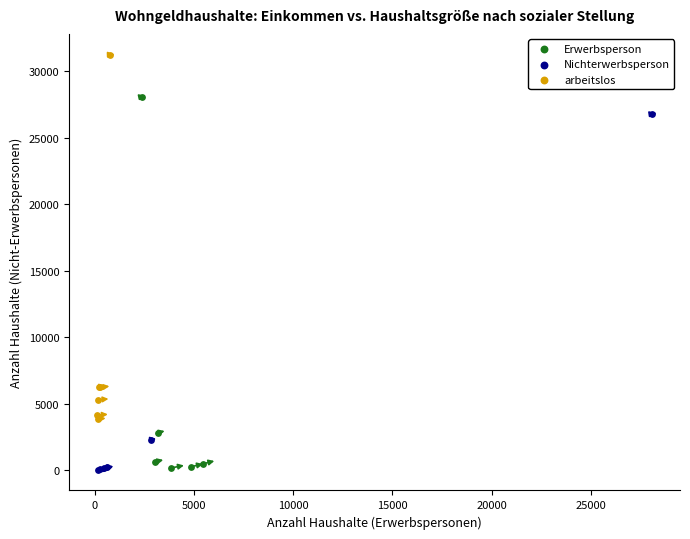

What are all the series names shown in the legend?

Erwerbsperson, Nichterwerbsperson, arbeitslos